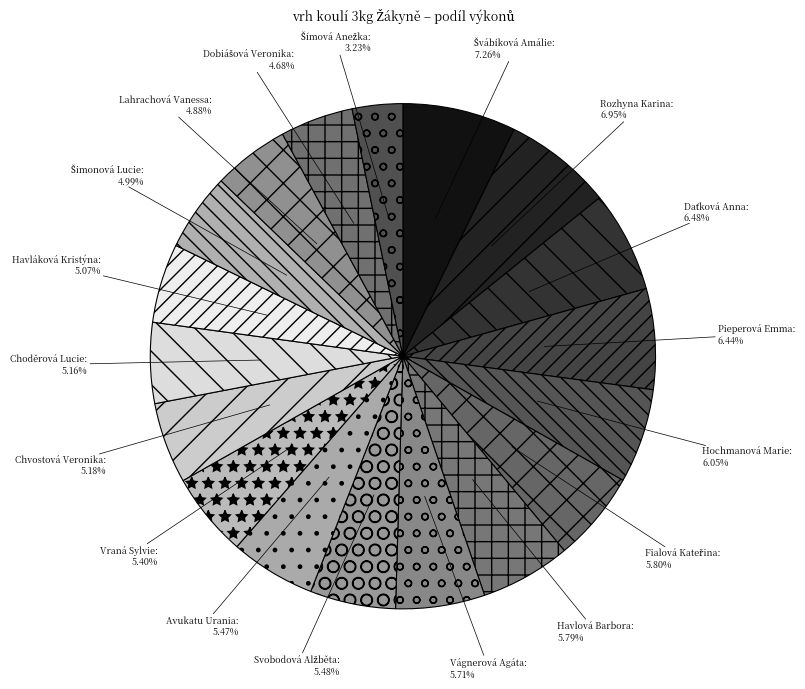

To the nearest percent, what is the difference between the largest and smallest slice percentages?

4%